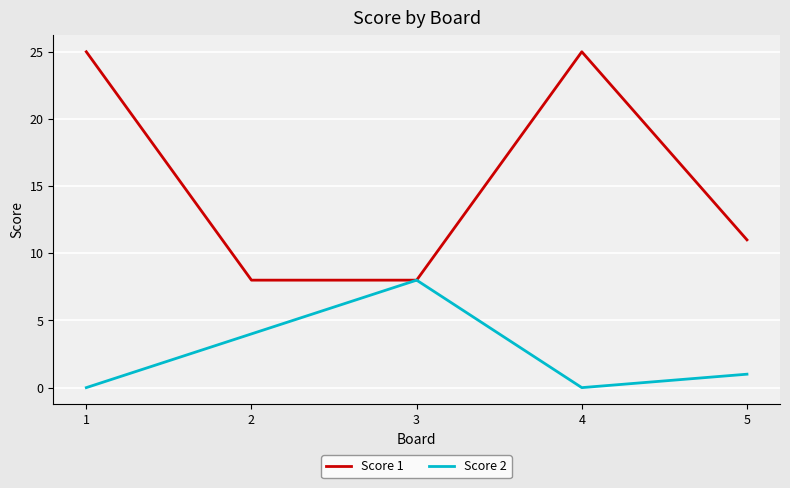

What value does the Score 1 series have at 3?

8